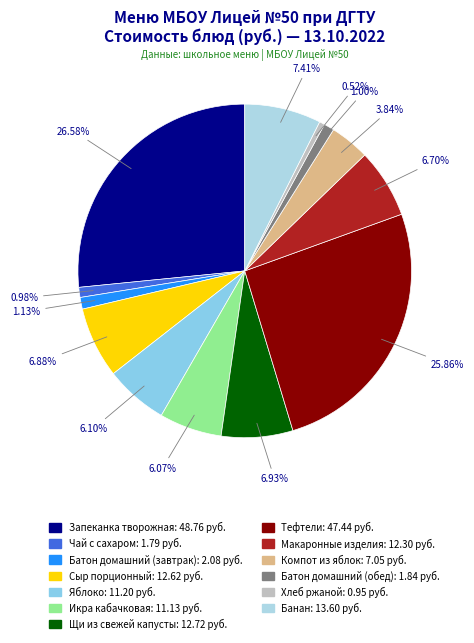

Count the number of slices in the pie.

13